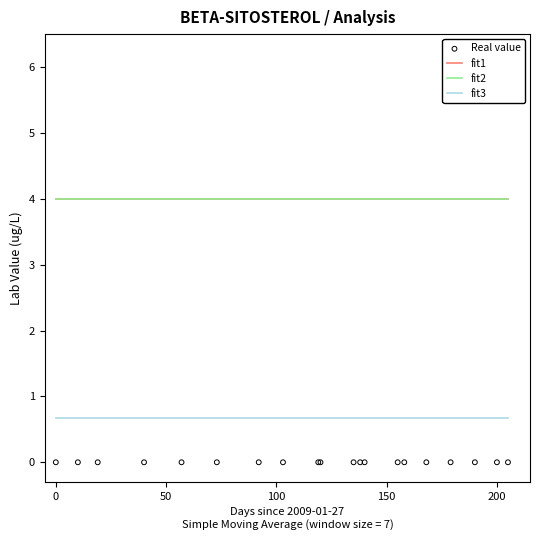

Which series has the largest Y range (max minus min)?

fit3